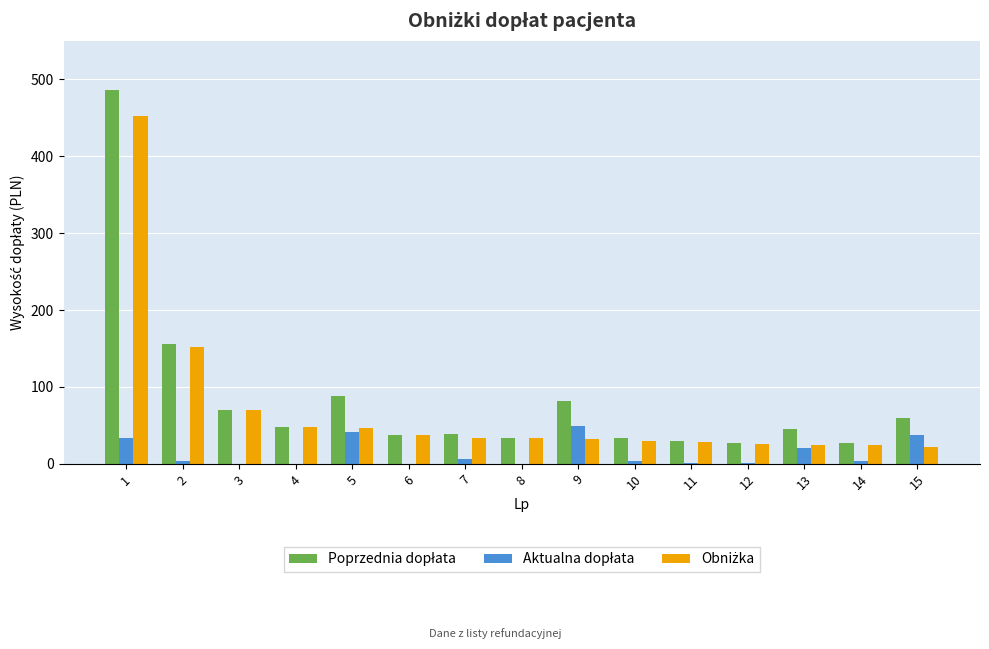

What is the total value across all series at 8?

65.8